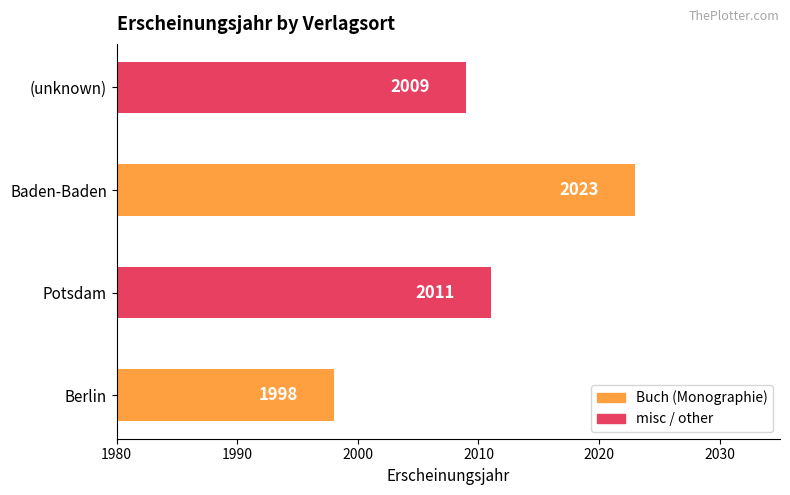

Rank the categories by value from highest to lowest.

Baden-Baden, Potsdam, (unknown), Berlin